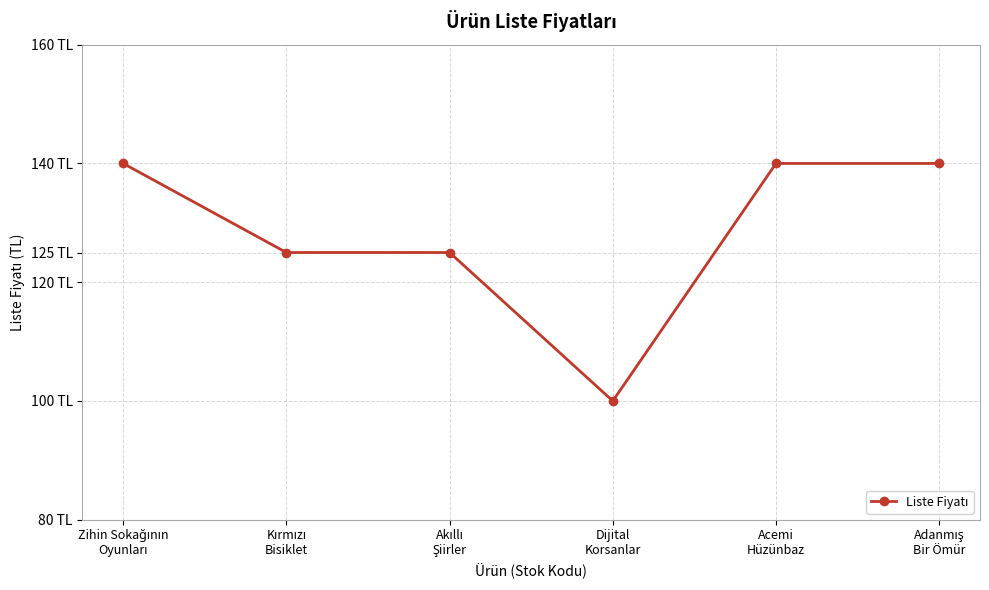

Which category has the highest value across all series?

Zihin Sokağının
Oyunları